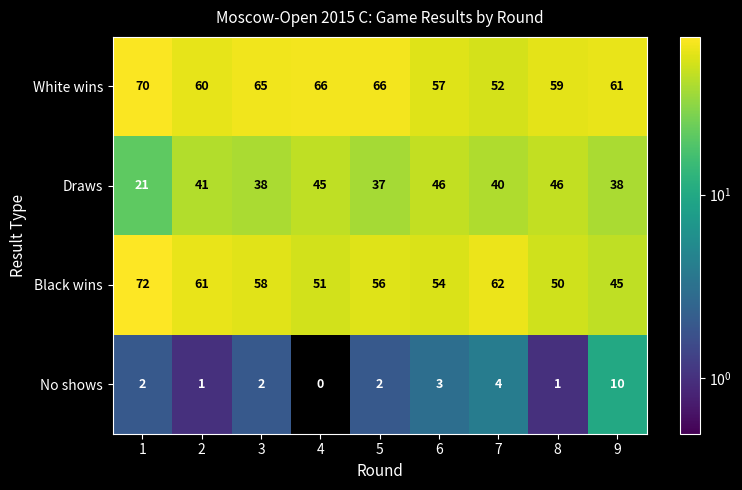

Which series has the largest range (max minus min)?

Black wins